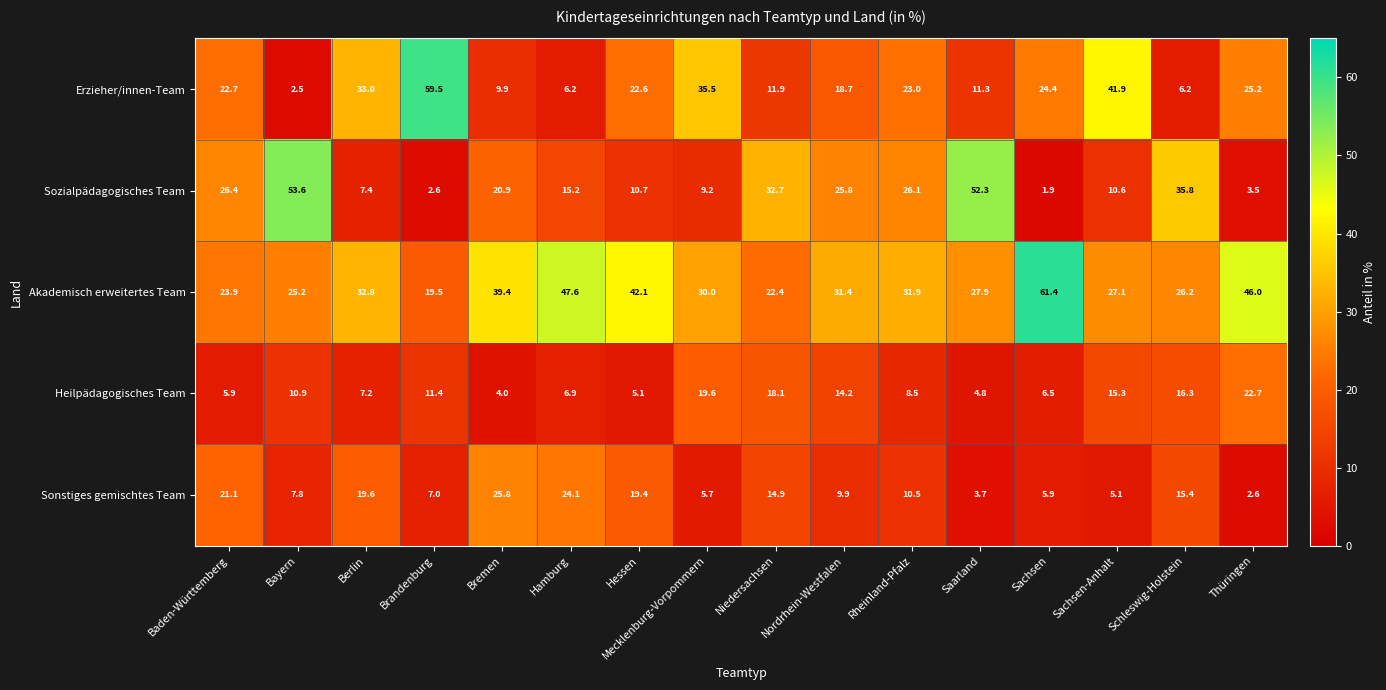

What is the difference between the highest and lowest values at Berlin?

25.8